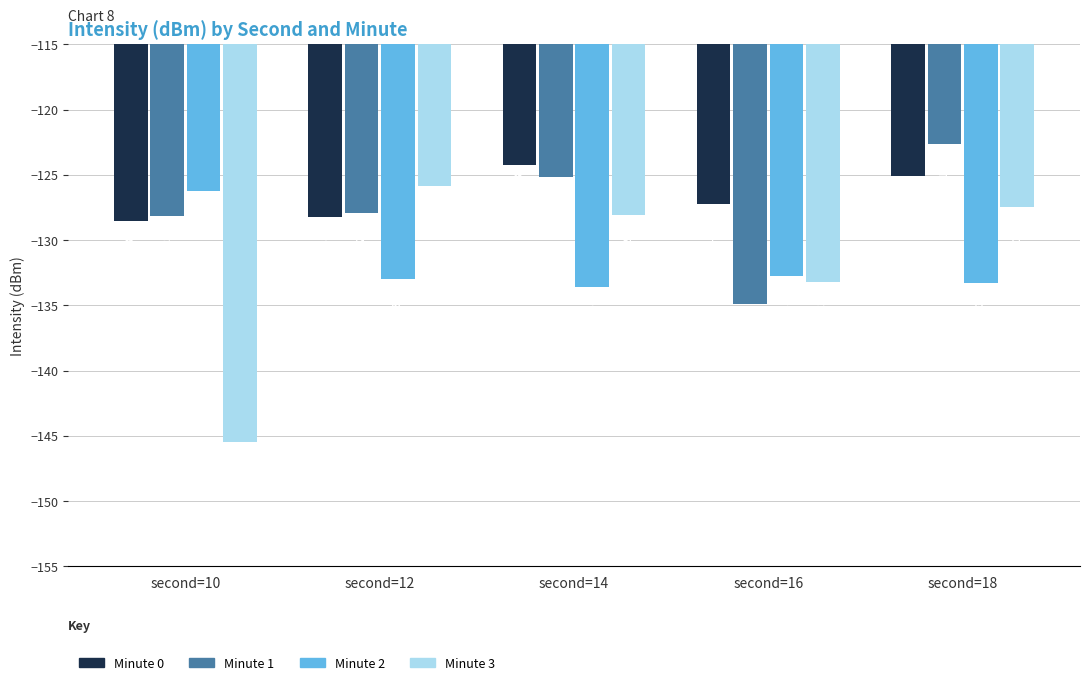

Which series changed the most between second=12 and second=14?

Minute 0